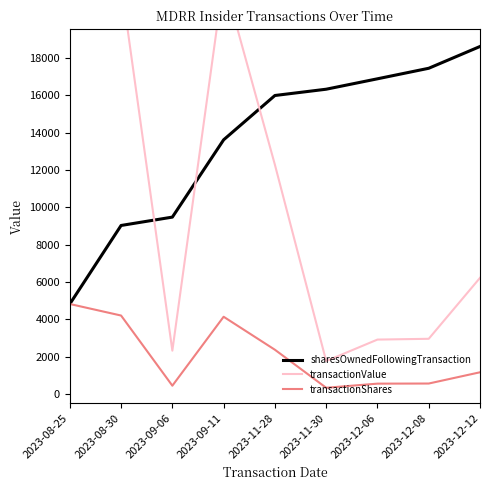

How many distinct data groups are displayed?

3